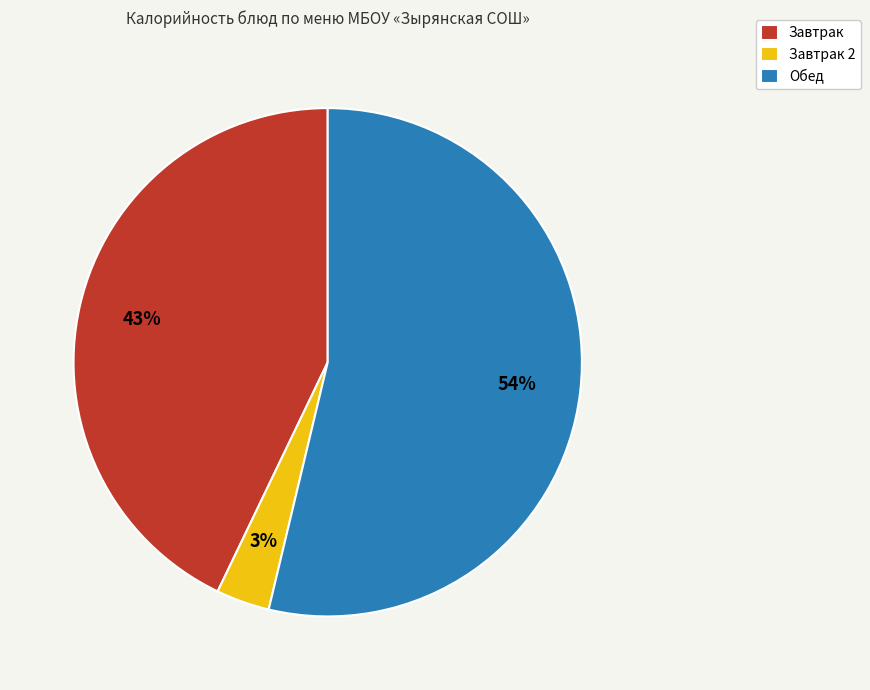

Between Завтрак 2 and Обед, which is larger?

Обед